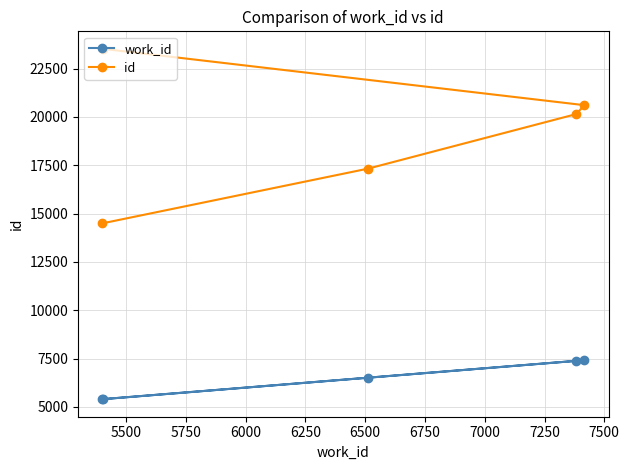

Which series has the largest range (max minus min)?

id